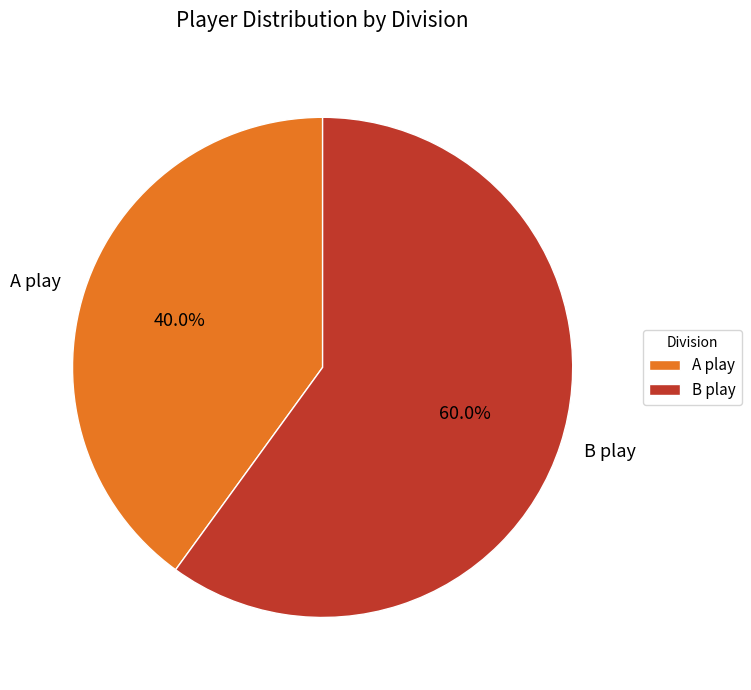

To the nearest percent, what portion does B play represent?

60%